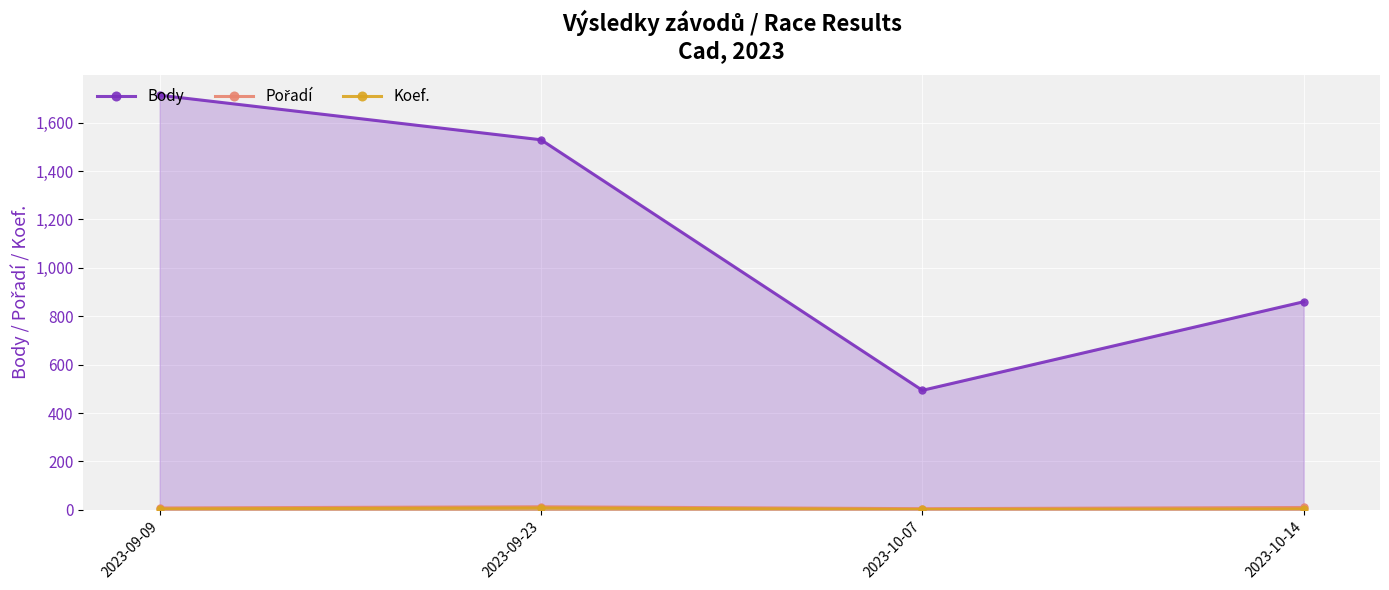

Reading left to right, what are all the values shown in this chart?

Body: 2023-09-09=1713	2023-09-23=1529	2023-10-07=494	2023-10-14=860
Pořadí: 2023-09-09=8	2023-09-23=13	2023-10-07=5	2023-10-14=10
Koef.: 2023-09-09=4	2023-09-23=8	2023-10-07=2	2023-10-14=4